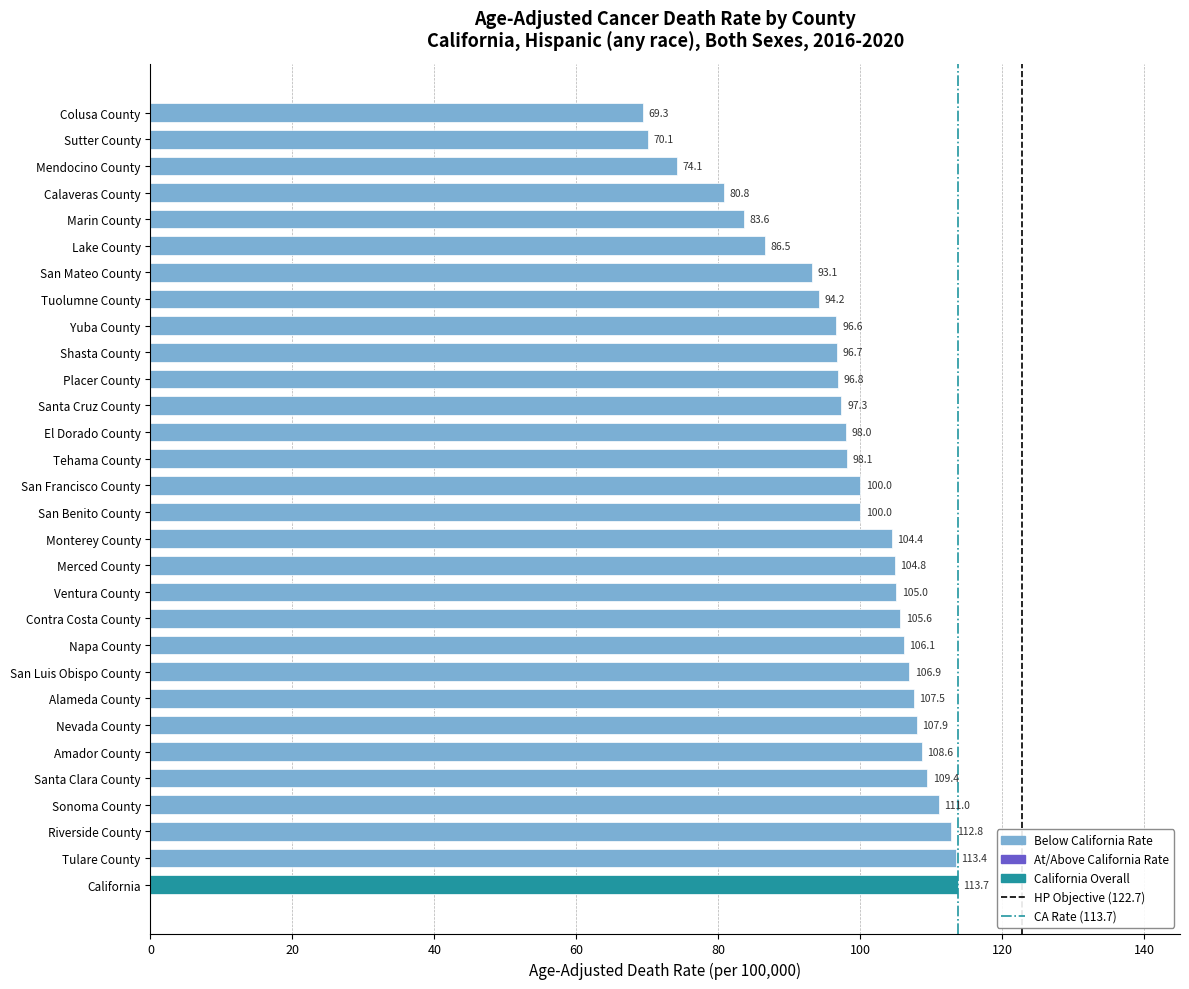

What is the label of the 8th bar from the bottom?

Alameda County